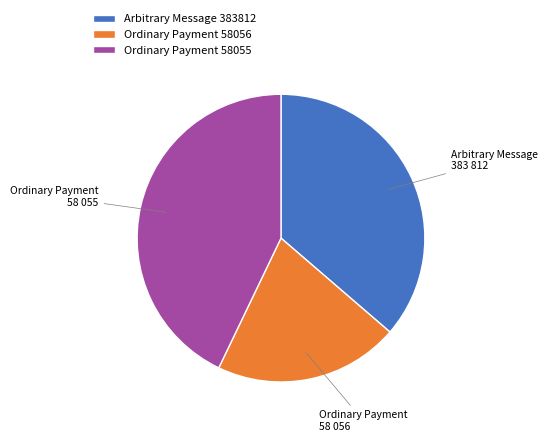

Which category has the biggest portion of the pie?

Ordinary Payment 58055